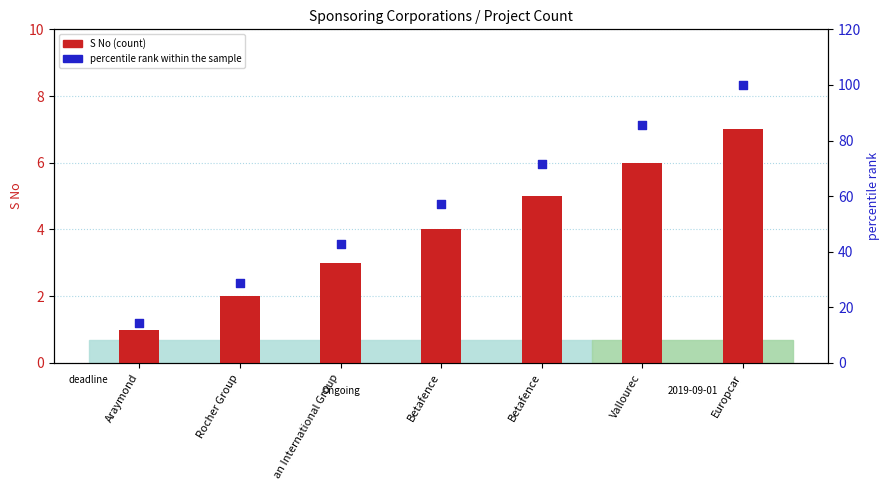

At which category is the sum across all series the highest?

Europcar